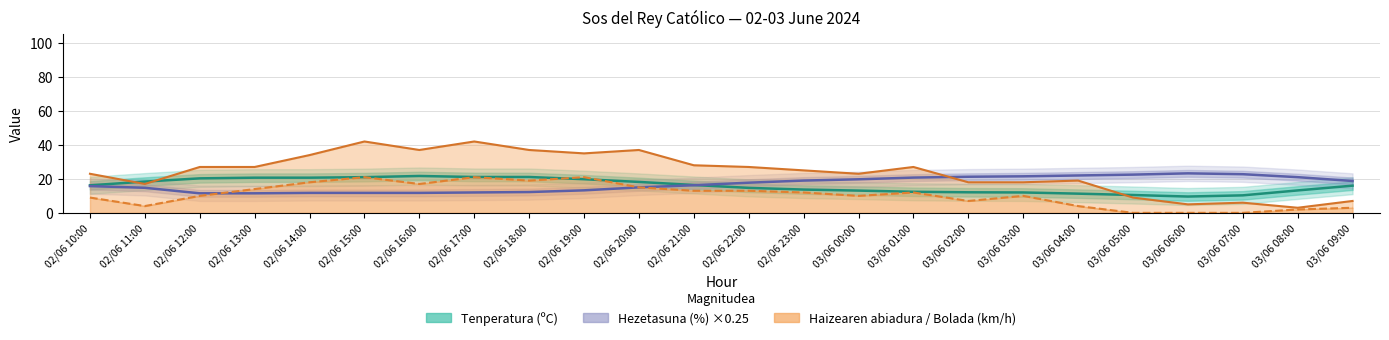

What is the difference between the maximum and second lowest values in the Hezetasuna (%) ×0.25 series?

11.8